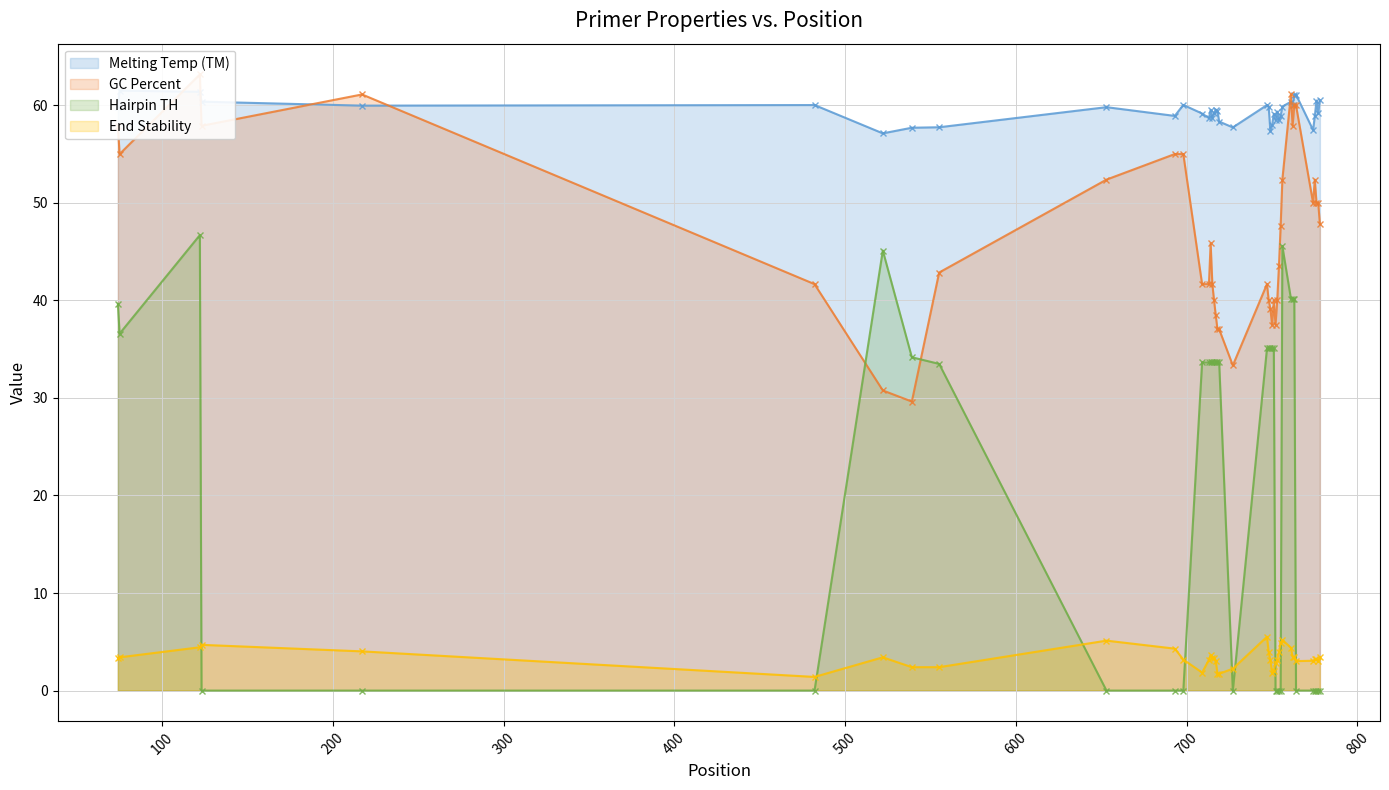

Reading left to right, extract all data points from this chart.

Melting Temp (TM): 74=59.8	75=61.5	122=61.4	123=60.4	217=60.0	482=60.0	522=57.1	539=57.7	555=57.7	653=59.8	693=58.9	698=60.0	709=59.2	713=58.7	714=59.5	715=58.7	716=59.2	717=59.6	718=59.4	719=58.3	727=57.7	747=60.0	748=59.8	749=57.3	750=58.0	751=59.1	752=58.5	753=59.4	754=58.5	755=58.9	756=59.9	761=60.4	762=60.1	763=61.1	764=61.1	774=57.5	775=58.9	776=60.5	777=59.2	778=60.5
GC Percent: 74=57.9	75=55.0	122=63.2	123=57.9	217=61.1	482=41.7	522=30.8	539=29.6	555=42.9	653=52.4	693=55.0	698=55.0	709=41.7	713=41.7	714=45.8	715=41.7	716=40.0	717=38.5	718=37.0	719=37.0	727=33.3	747=41.7	748=40.0	749=39.1	750=37.5	751=40.0	752=37.5	753=40.0	754=43.5	755=47.6	756=52.4	761=61.1	762=57.9	763=60.0	764=60.0	774=50.0	775=52.4	776=50.0	777=50.0	778=47.8
Hairpin TH: 74=39.6	75=36.6	122=46.7	123=0.0	217=0.0	482=0.0	522=45.1	539=34.2	555=33.5	653=0.0	693=0.0	698=0.0	709=33.6	713=33.6	714=33.6	715=33.6	716=33.6	717=33.6	718=33.6	719=33.6	727=0.0	747=35.1	748=35.1	749=35.1	750=35.1	751=35.1	752=0.0	753=0.0	754=0.0	755=0.0	756=45.6	761=40.2	762=40.2	763=40.2	764=0.0	774=0.0	775=0.0	776=0.0	777=0.0	778=0.0
End Stability: 74=3.4	75=3.4	122=4.4	123=4.7	217=4.0	482=1.4	522=3.4	539=2.4	555=2.4	653=5.1	693=4.3	698=3.2	709=1.9	713=3.2	714=3.6	715=3.4	716=3.4	717=3.0	718=1.8	719=1.7	727=2.2	747=5.5	748=3.9	749=3.1	750=1.9	751=2.0	752=2.8	753=3.2	754=4.0	755=4.8	756=5.2	761=4.4	762=3.5	763=3.4	764=3.0	774=3.1	775=3.2	776=3.2	777=3.1	778=3.4